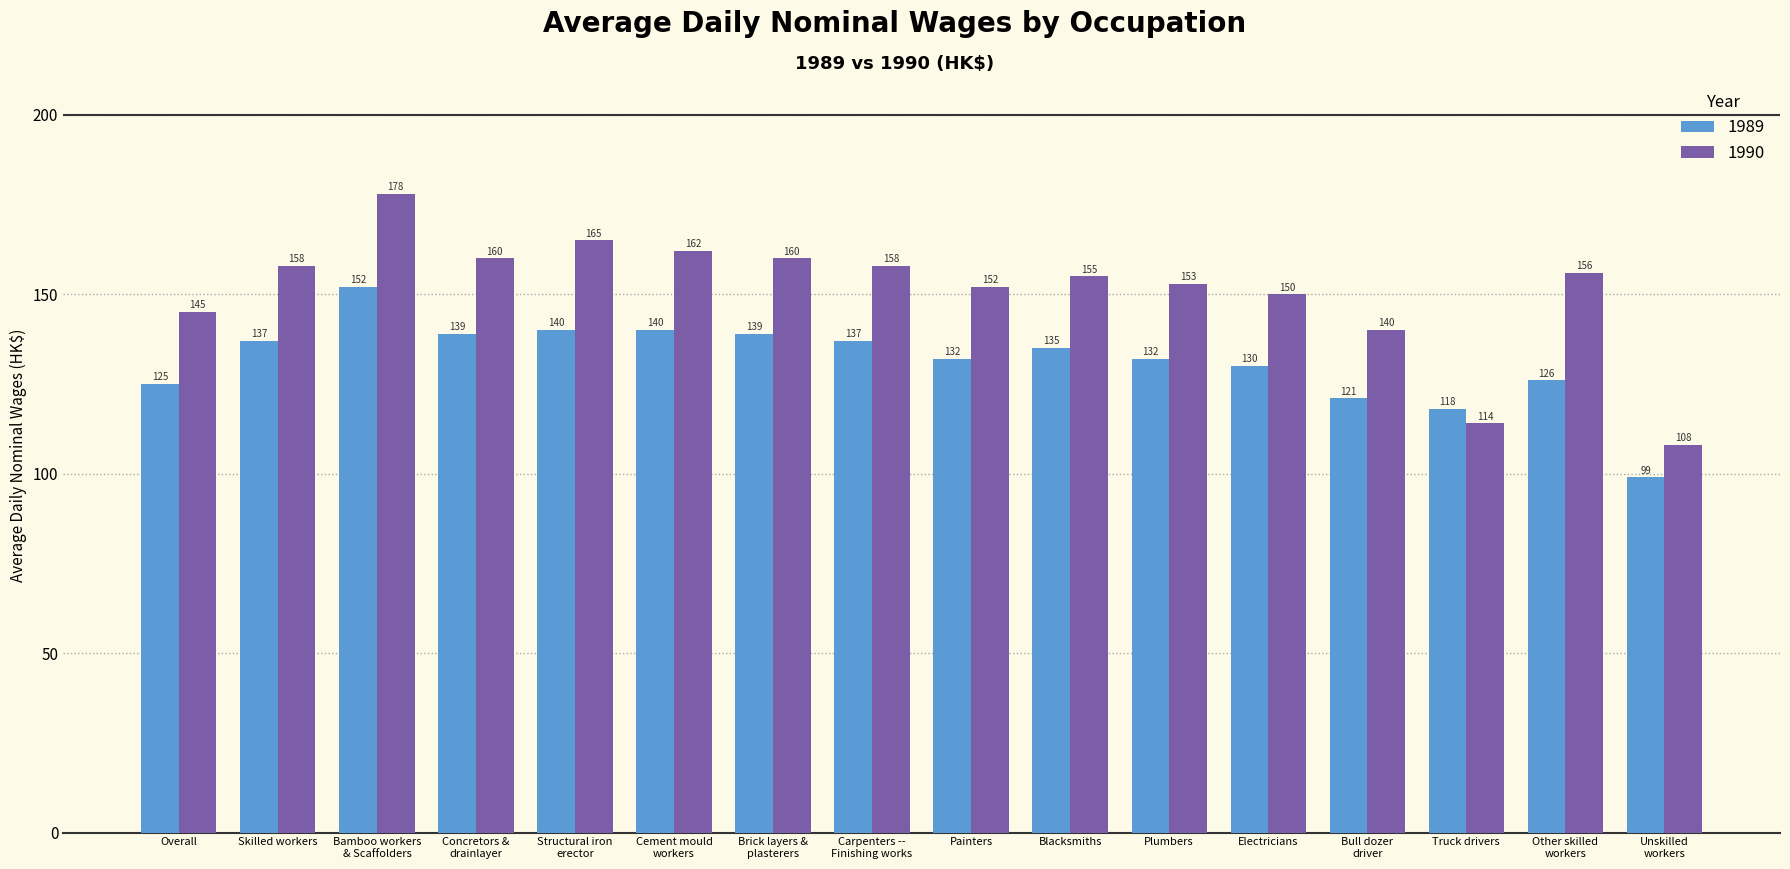

Are the bars grouped side by side (vs. stacked)?

Yes